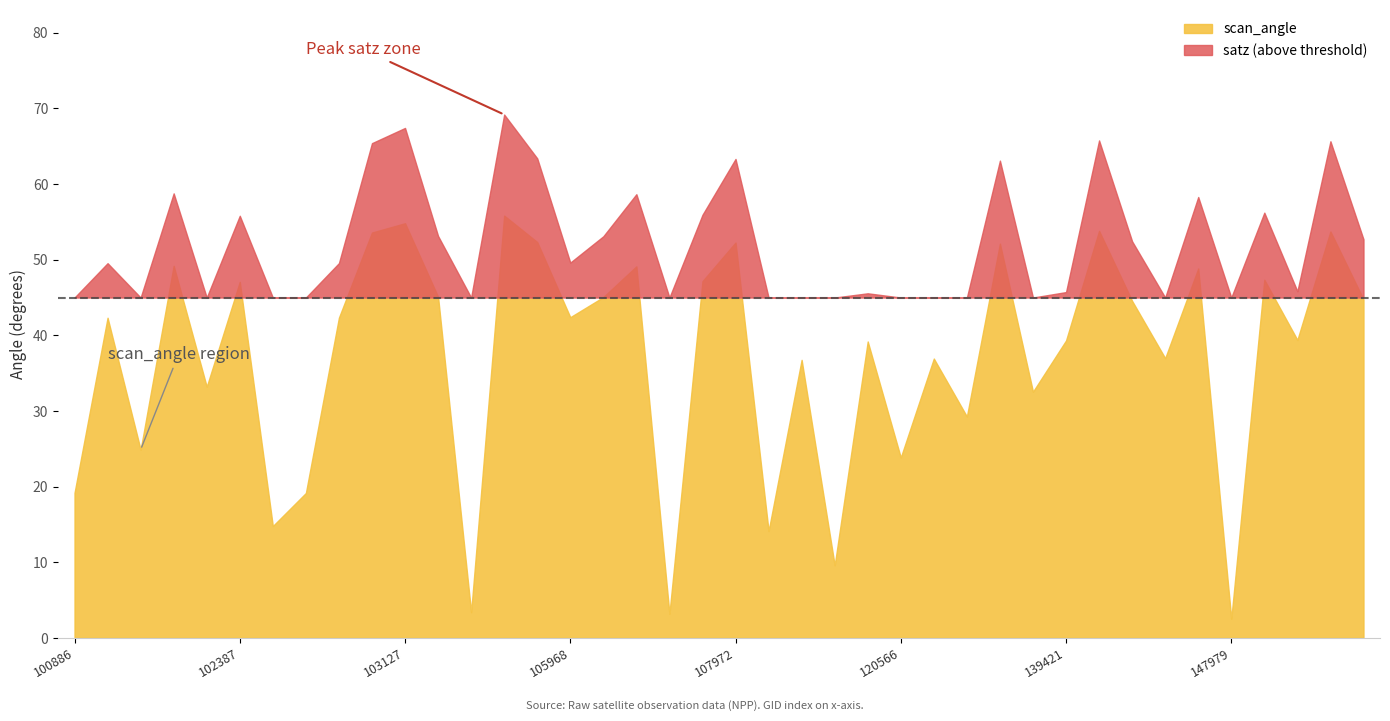

The scan_angle series shows 39.3 at 139421. True or false?

True